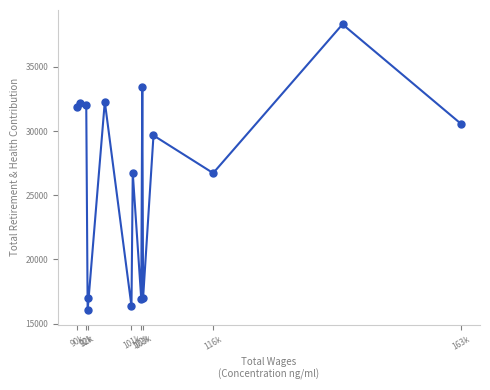

How many lines are shown in the chart?

1